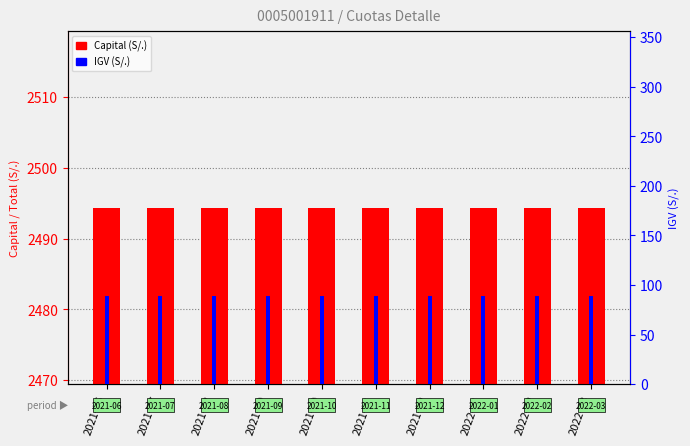

Read the IGV (S/.) value at 2021-09.

89.0